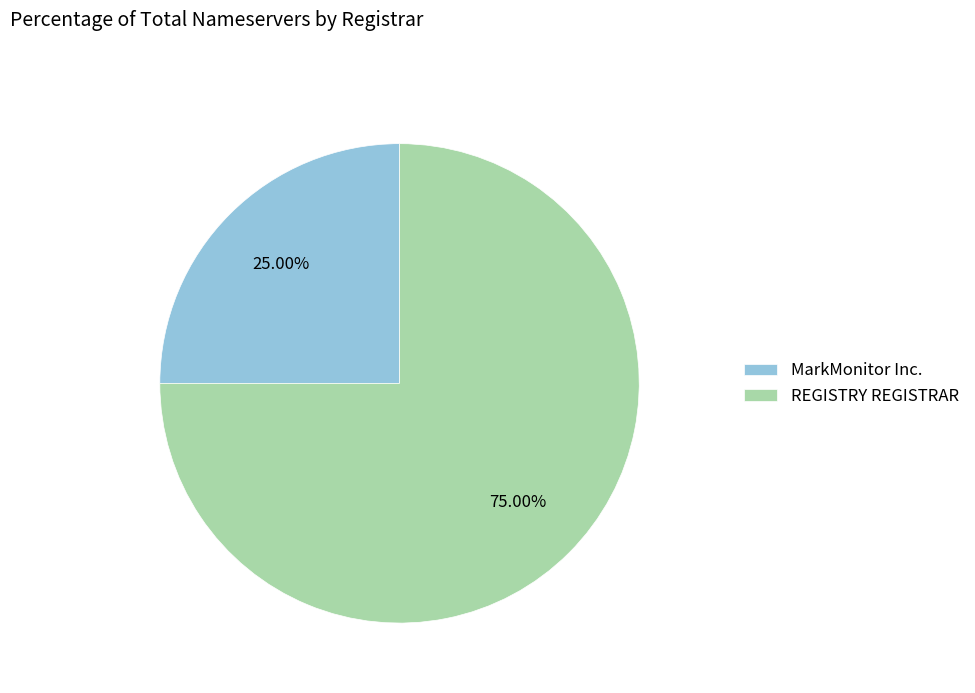

How many segments does this pie chart have?

2